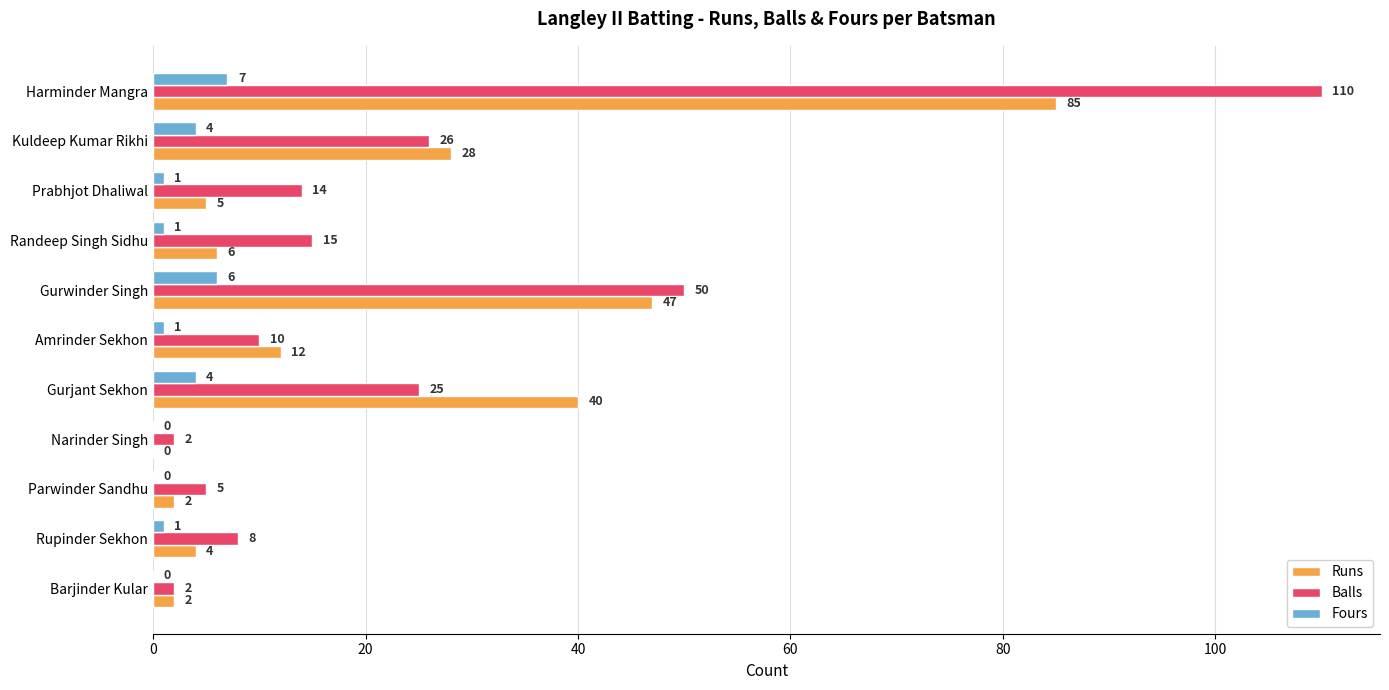

Which label corresponds to the largest value in the chart?

Harminder Mangra